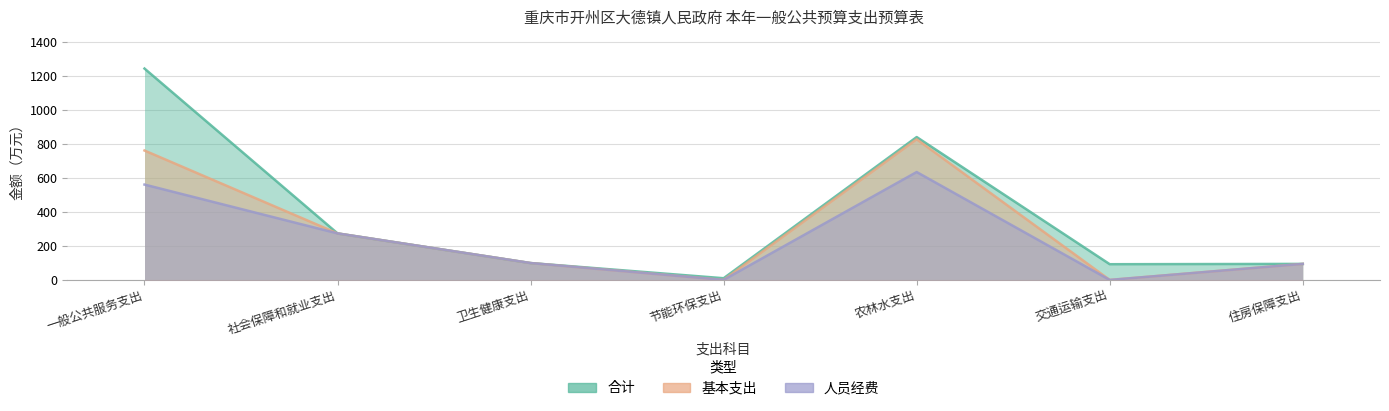

What is the label of the 4th point from the right?

节能环保支出